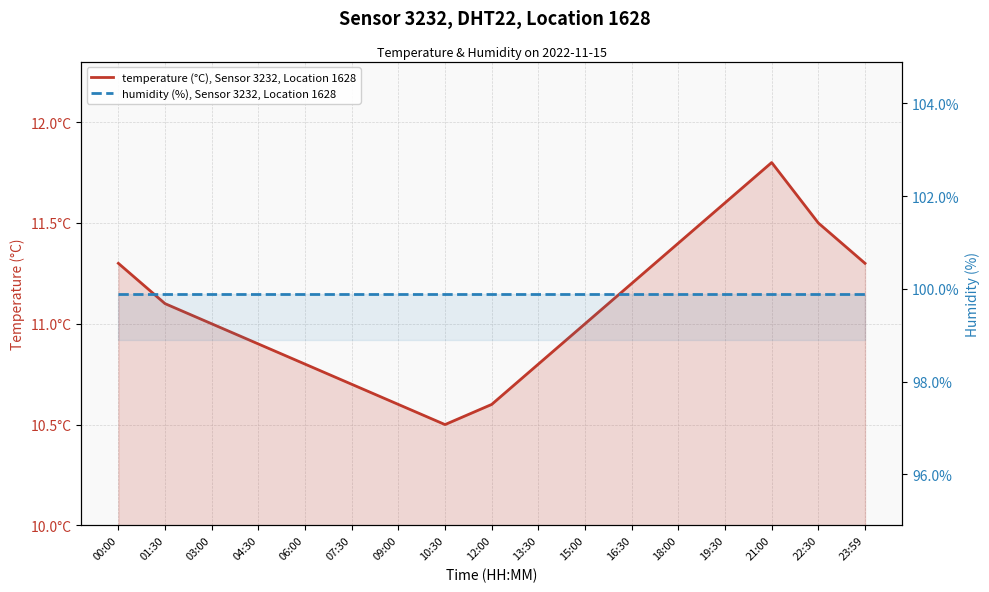

At which category does the chart reach its peak across all series?

00:00